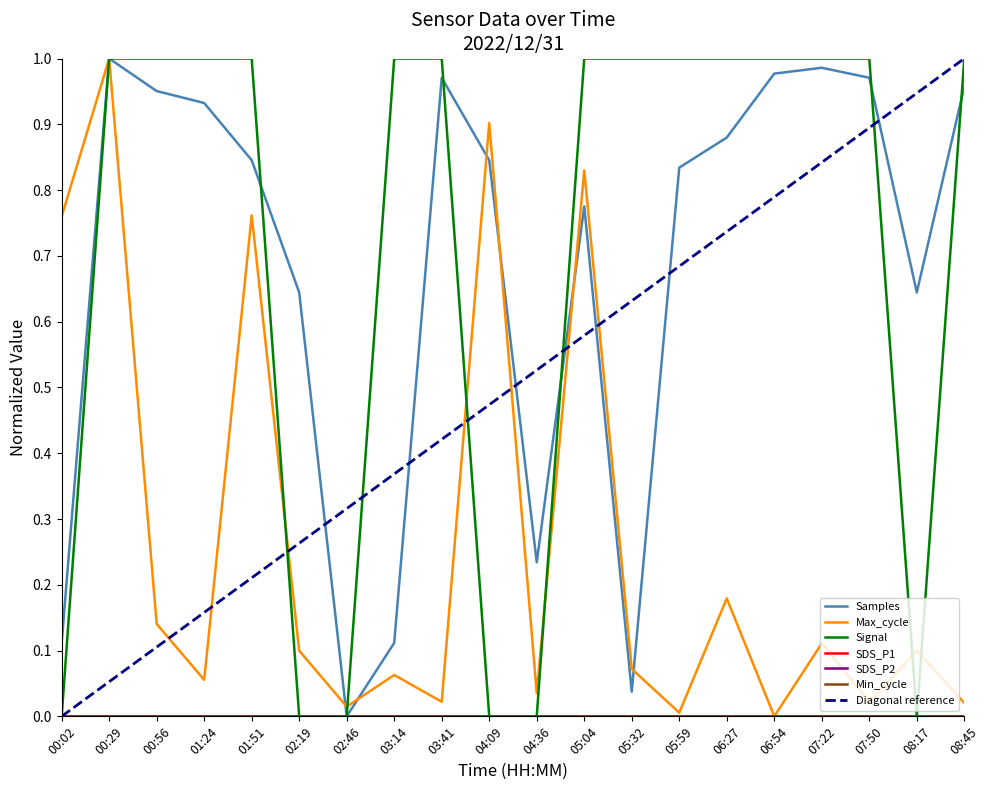

True or false: Signal has more than 1 points higher than both neighbors.

False